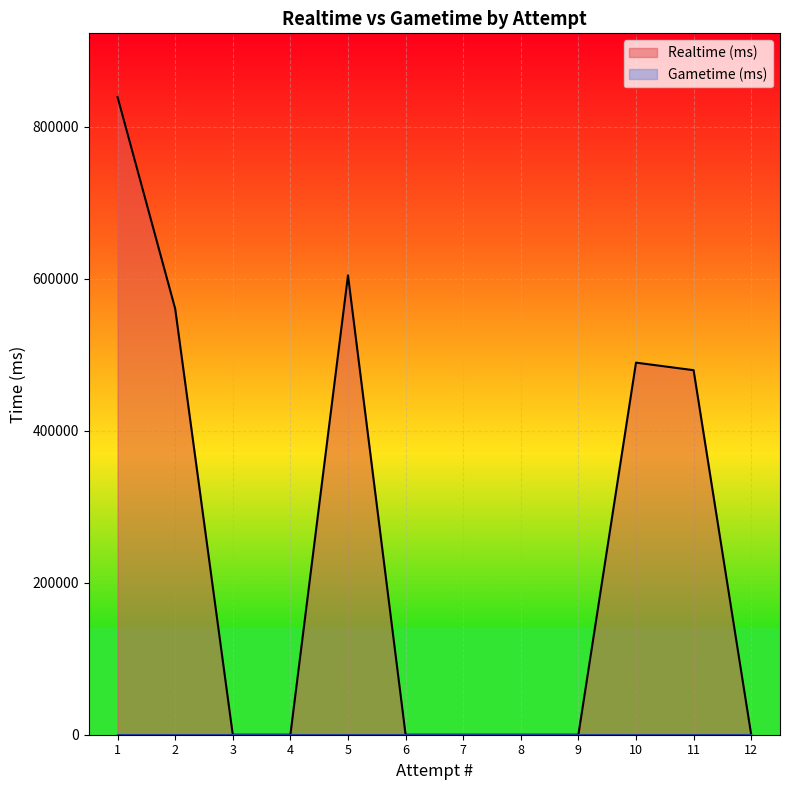

How many series are shown in this chart?

2